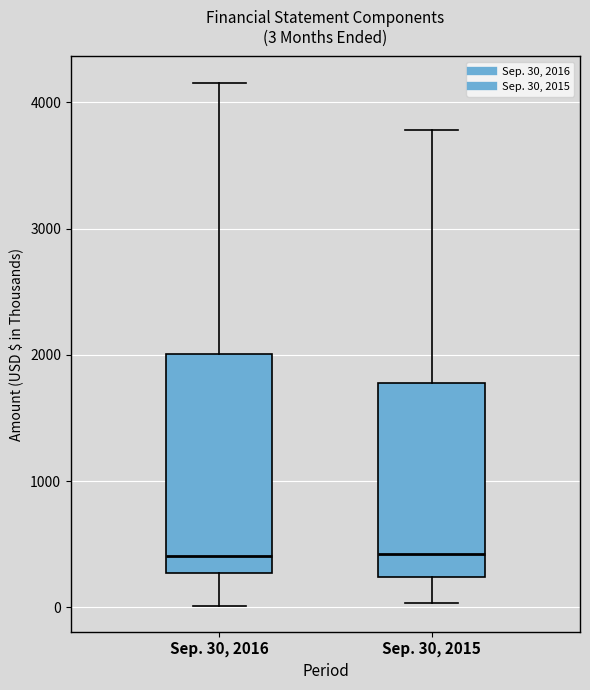

Comparing the boxes themselves (not the whiskers), which one is the tallest?

Sep. 30, 2016